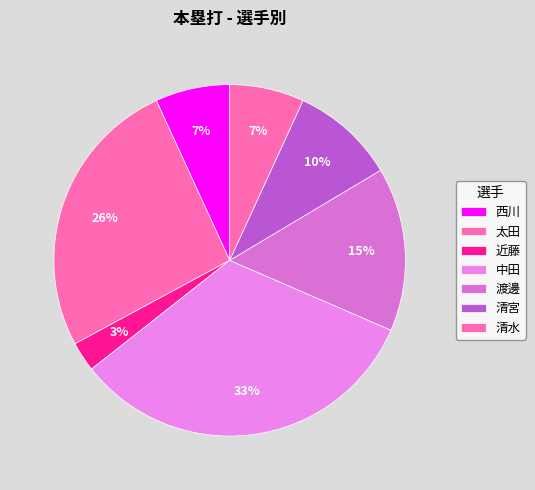

Is there a majority slice in this chart?

No